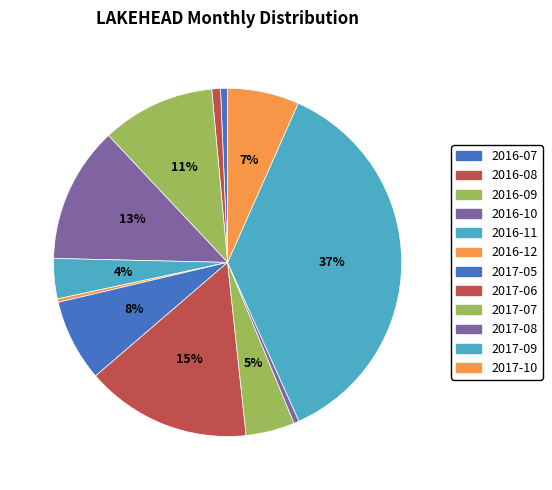

How many slices are in this pie chart?

12